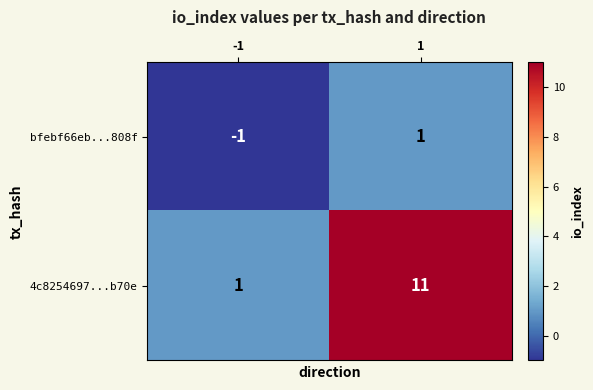

Reading left to right, transcribe all the data shown in this chart.

bfebf66eb...808f: -1	1
4c8254697...b70e: 1	11